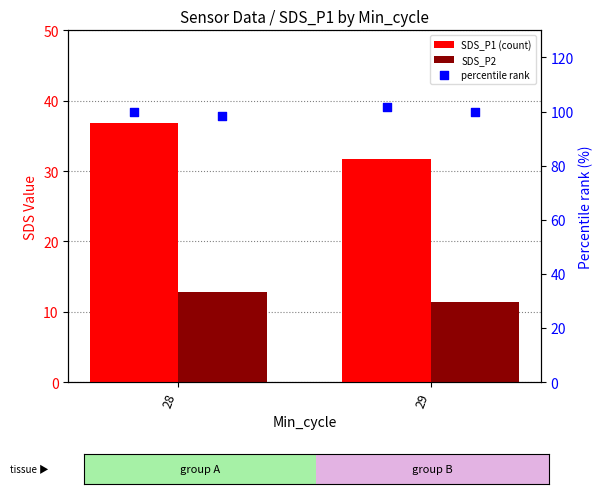

What is the total value across all series at 29?

144.6